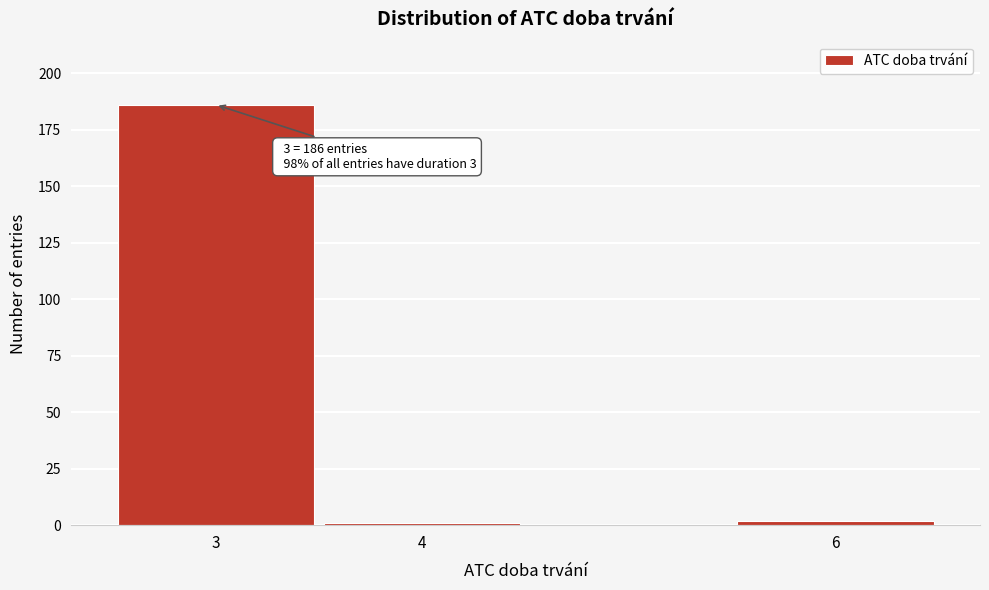

Reading right to left, list all the values displayed in this chart.

2	1	186